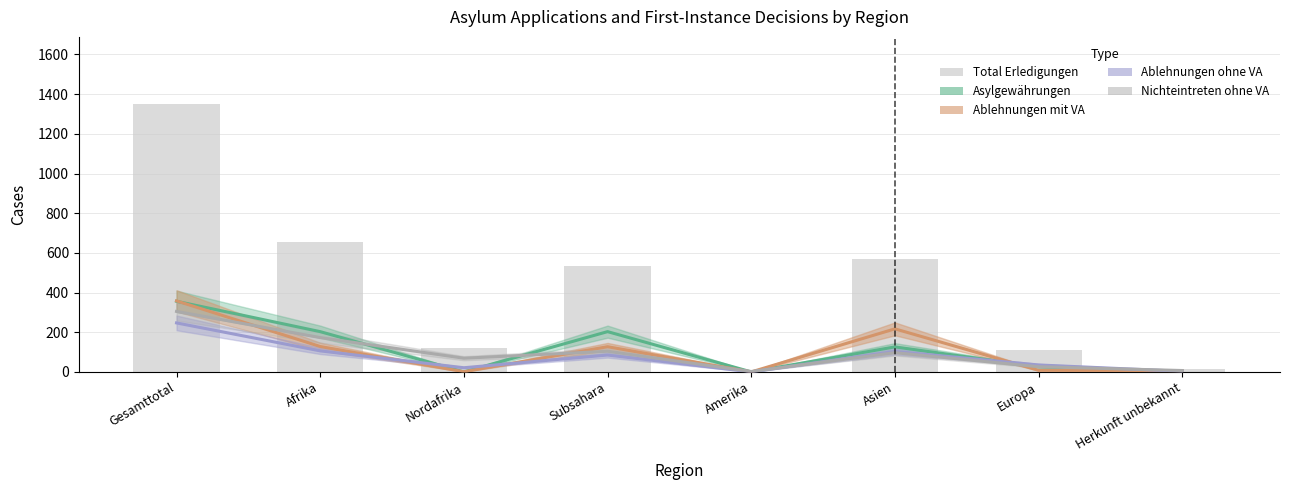

How many data points in Total Erledigungen are less than 533?

4